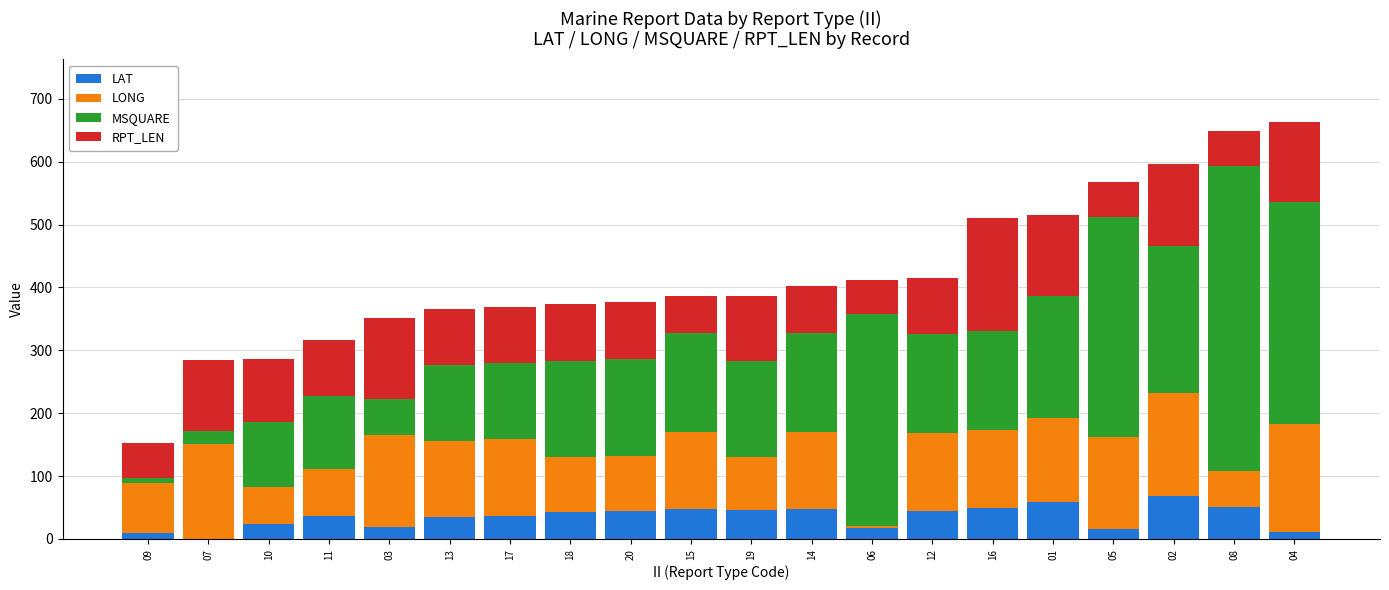

What is the sum of all LAT values?

702.2